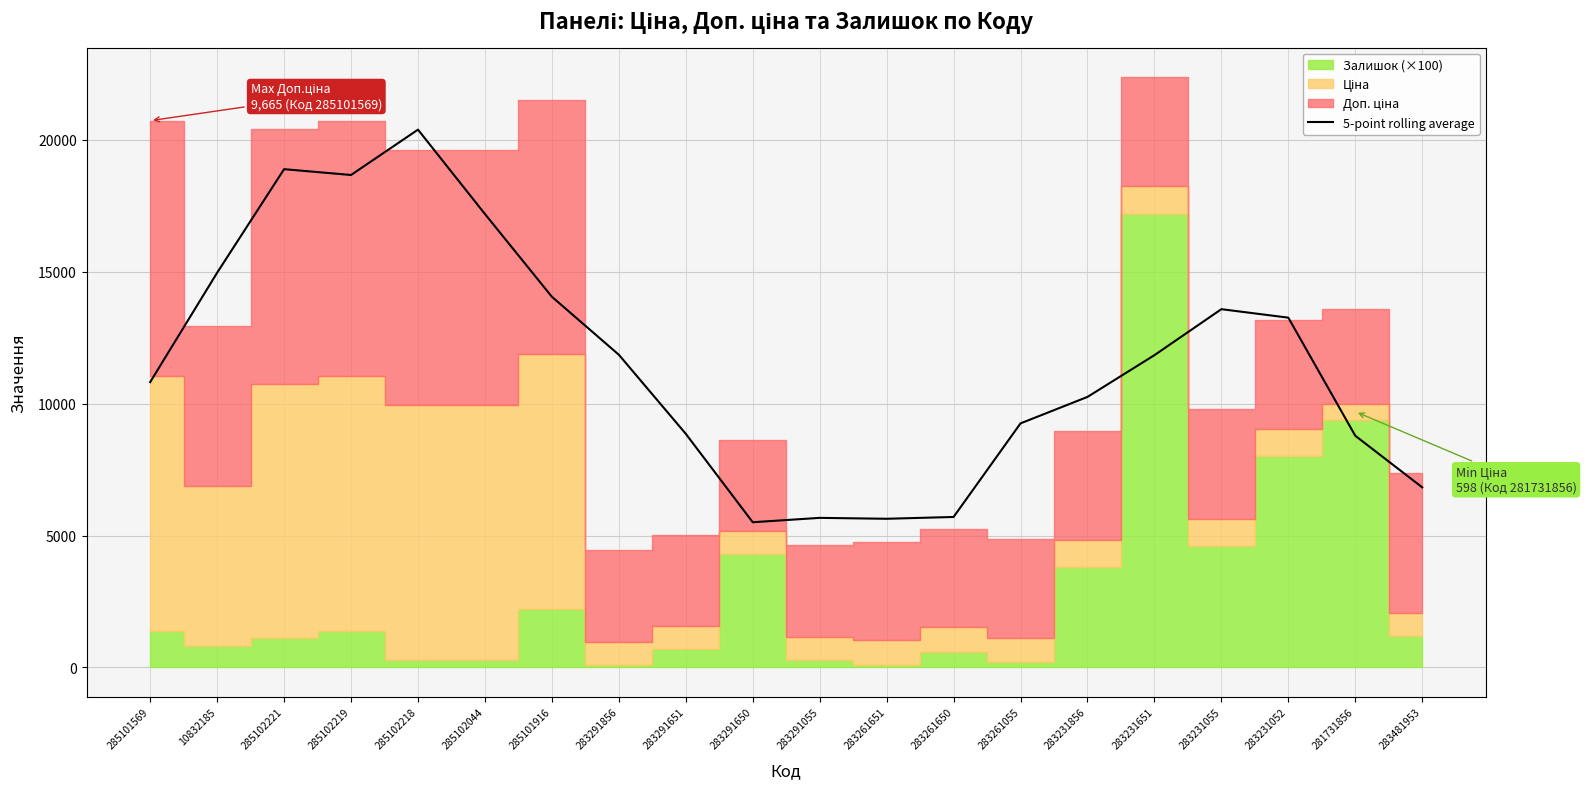

What is the label of the 11th point from the right?

283291650